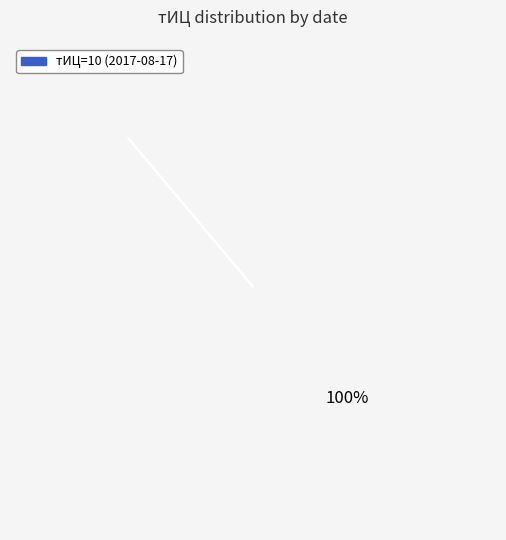

Is it true that 2017-08-17 is 99% of the pie?

False